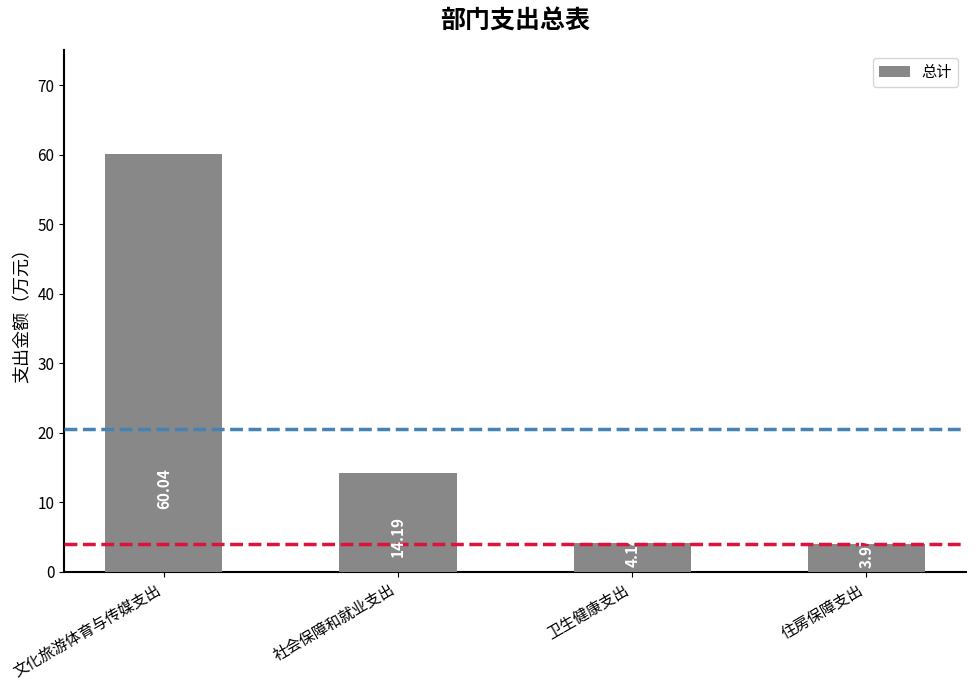

Between 文化旅游体育与传媒支出 and 住房保障支出, which is larger?

文化旅游体育与传媒支出